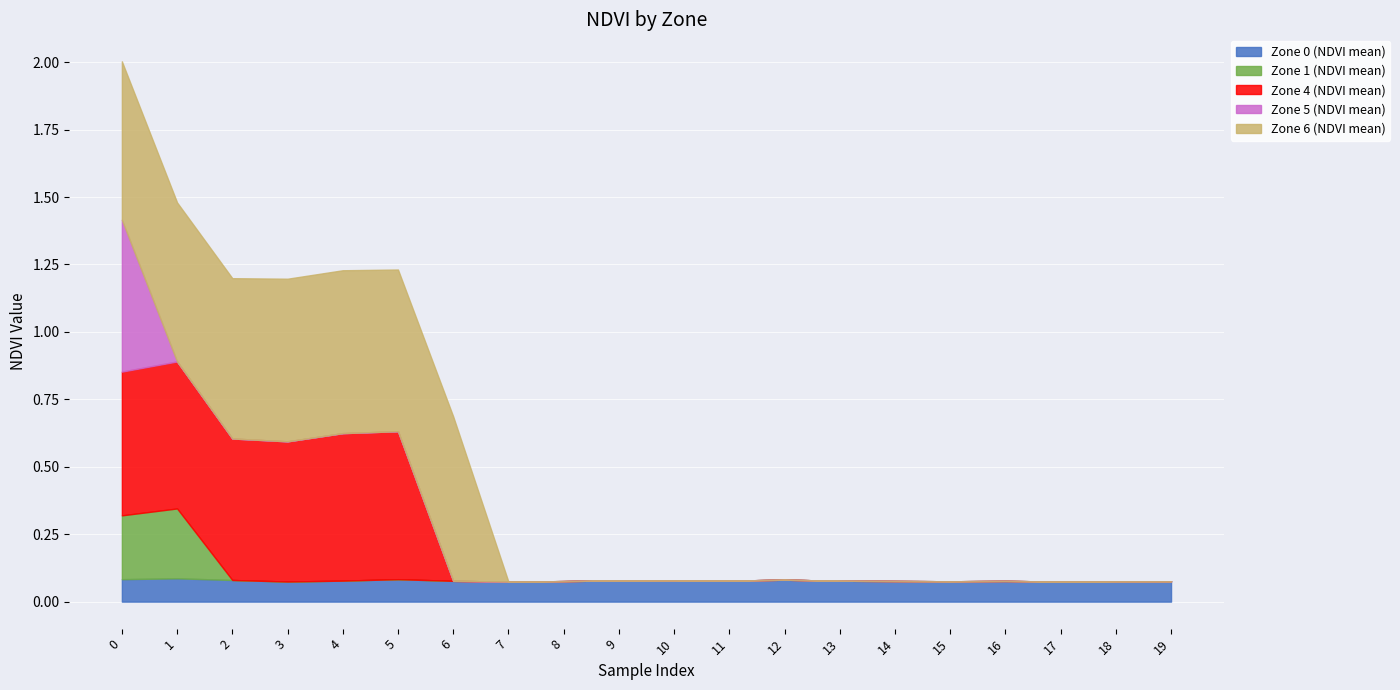

True or false: Zone 4 (NDVI mean) has more than 1 points higher than both neighbors.

True